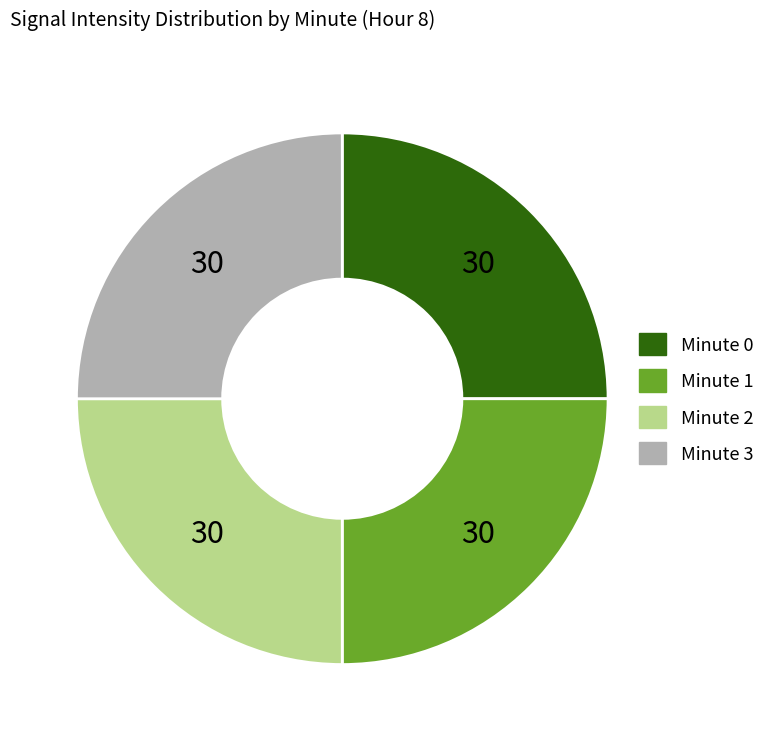

The Minute 0 slice represents 31% of the pie. True or false?

False